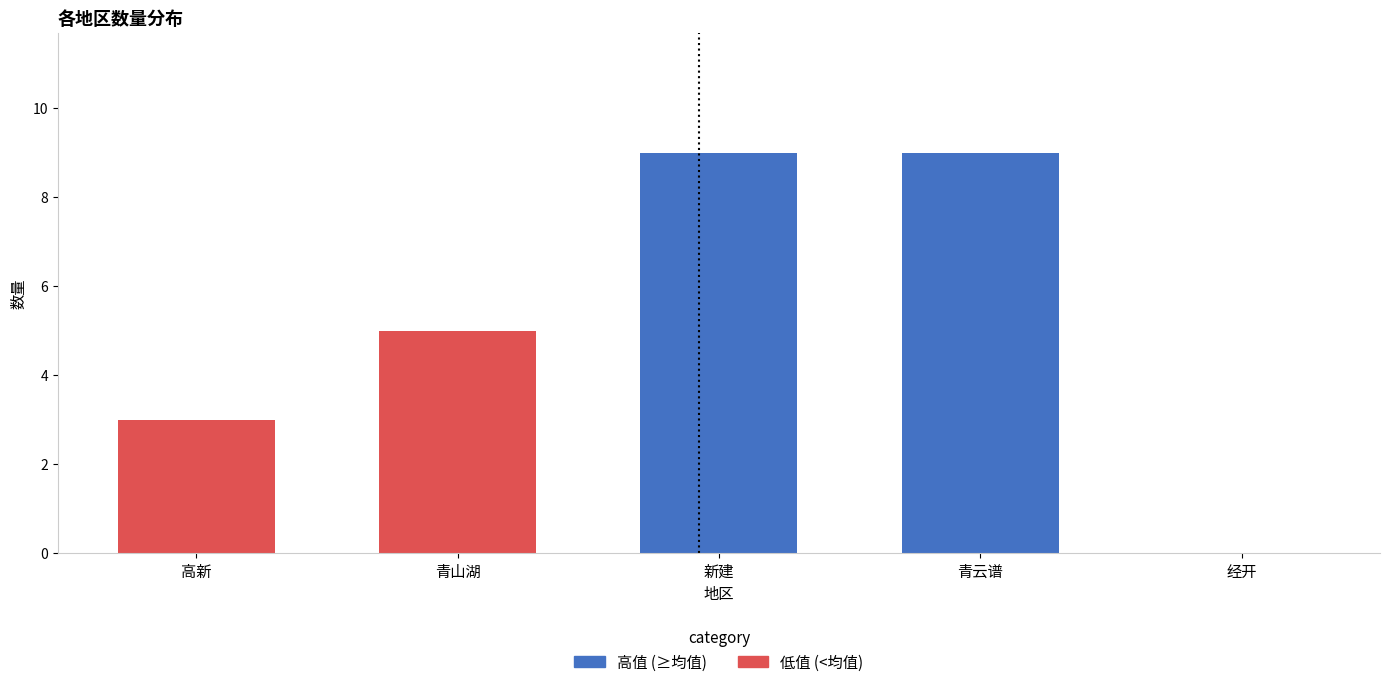

How many series are shown in this chart?

1